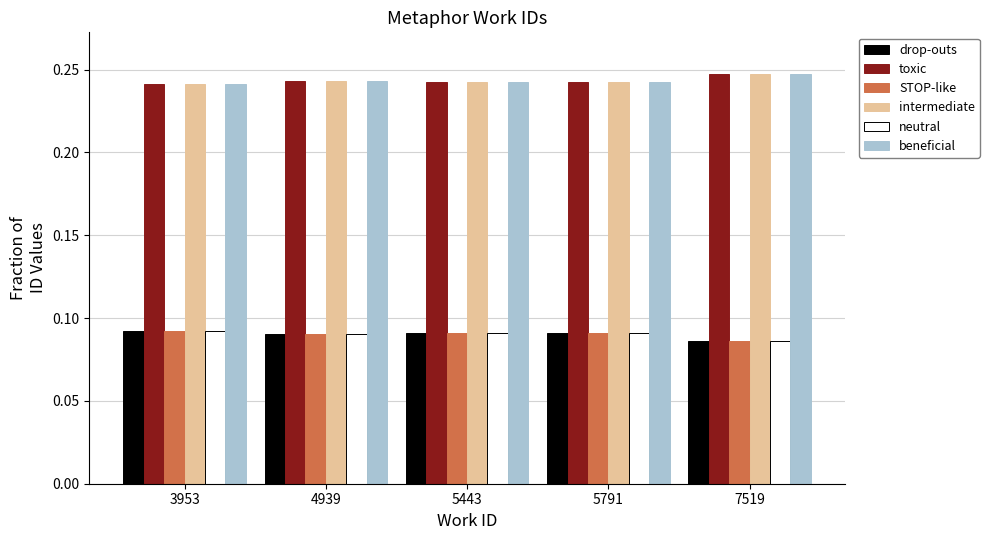

At how many categories does at least one series exceed 0?

5